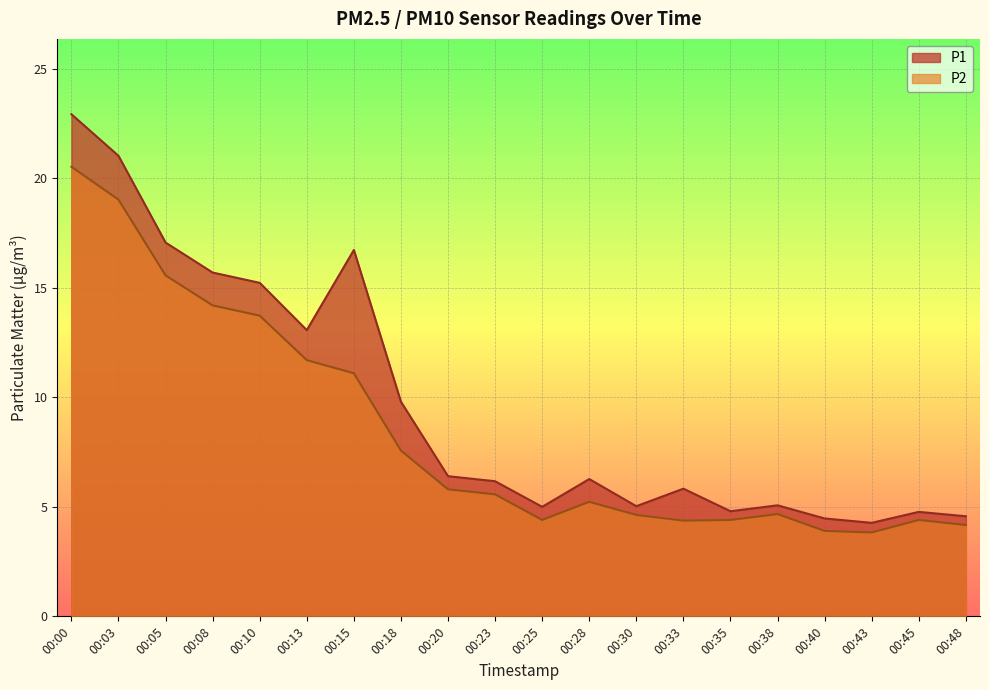

True or false: P2 and P1 intersect in this chart.

False